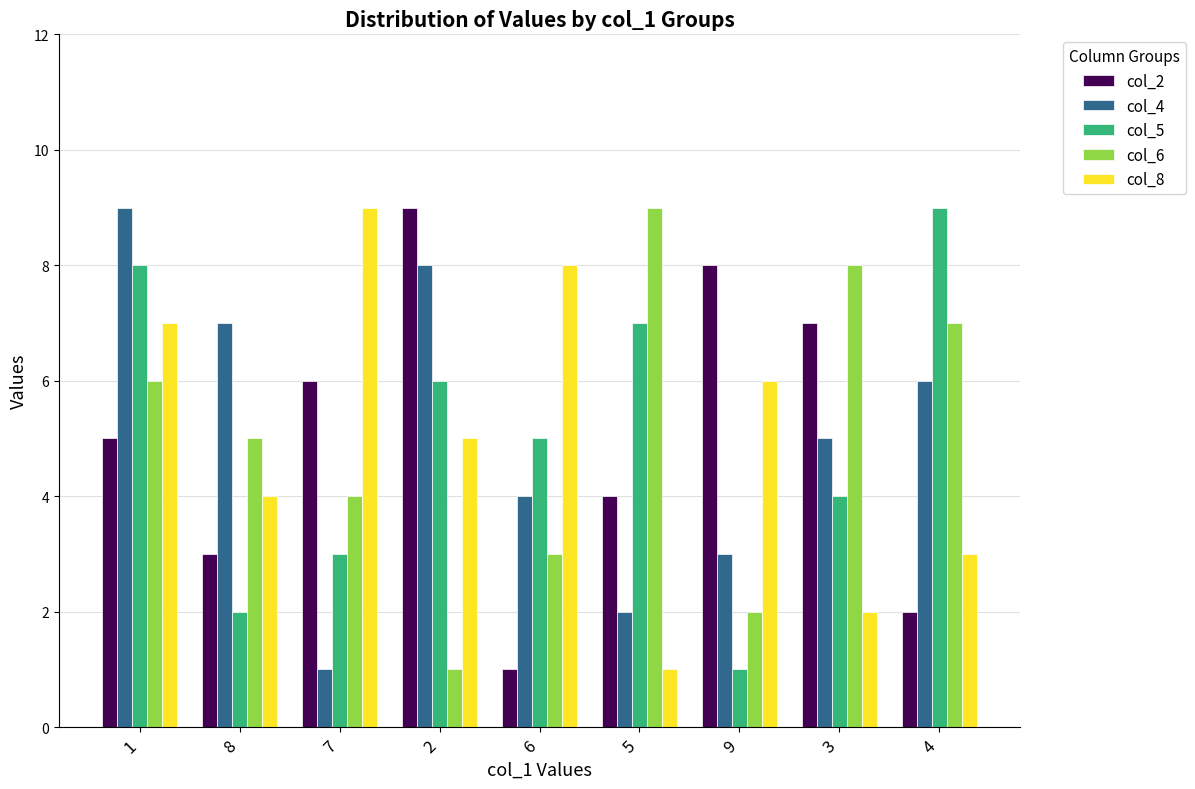

Which category has the highest value in the col_6 series?

5